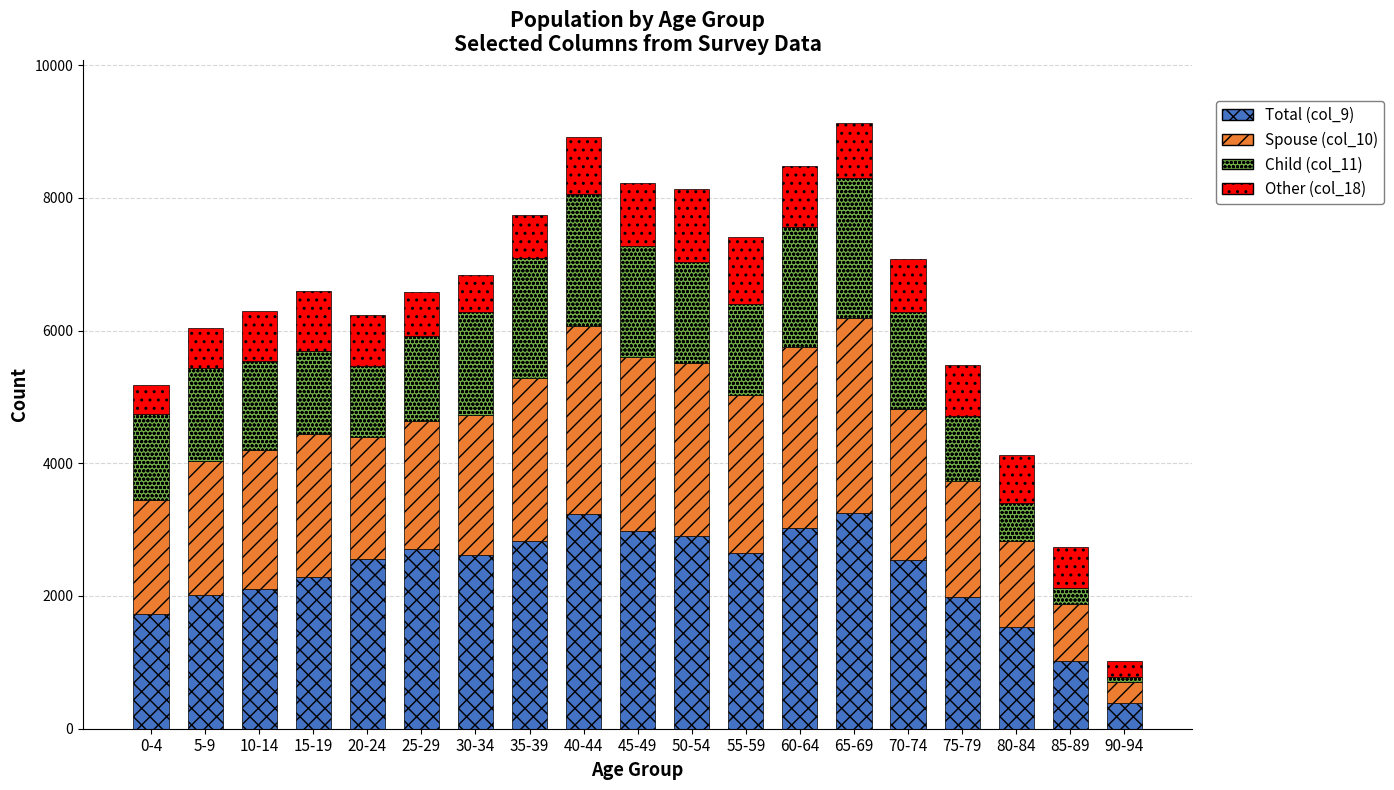

At which label does Total (col_9) reach its minimum?

90-94